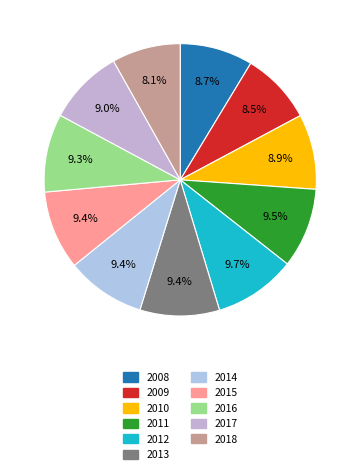

What is the total percentage of 2016 and 2013?

18.7%